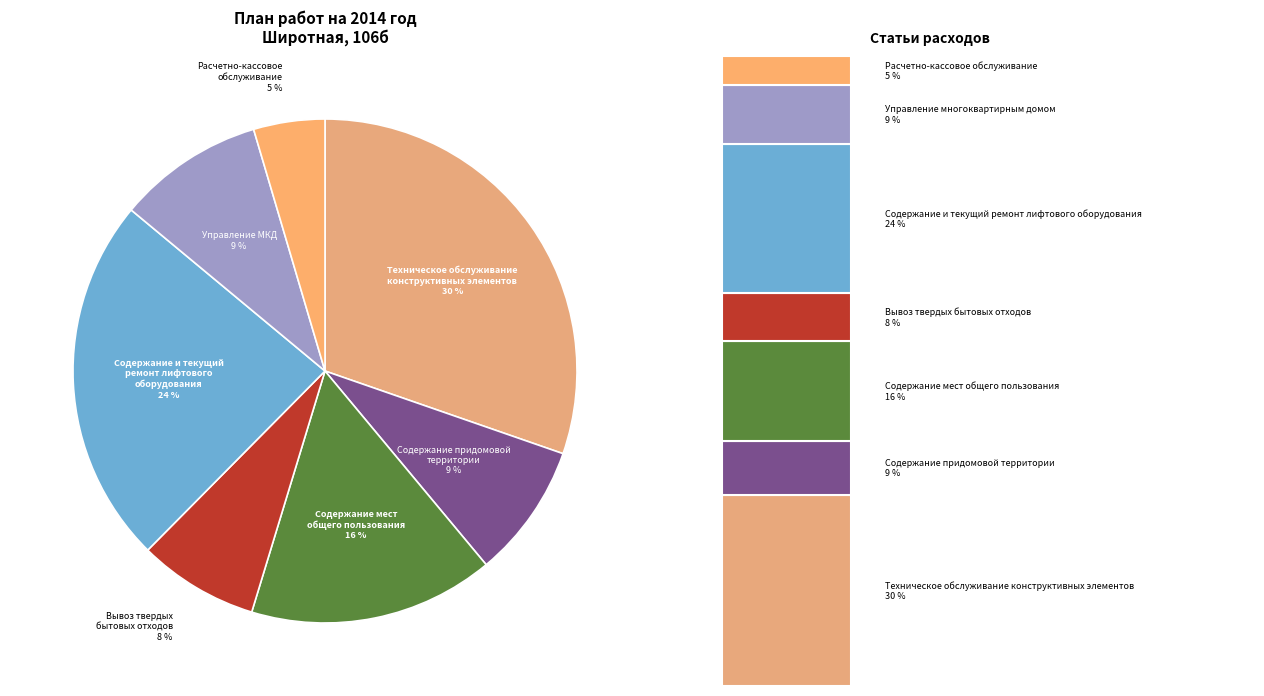

How many slices are in this pie chart?

7